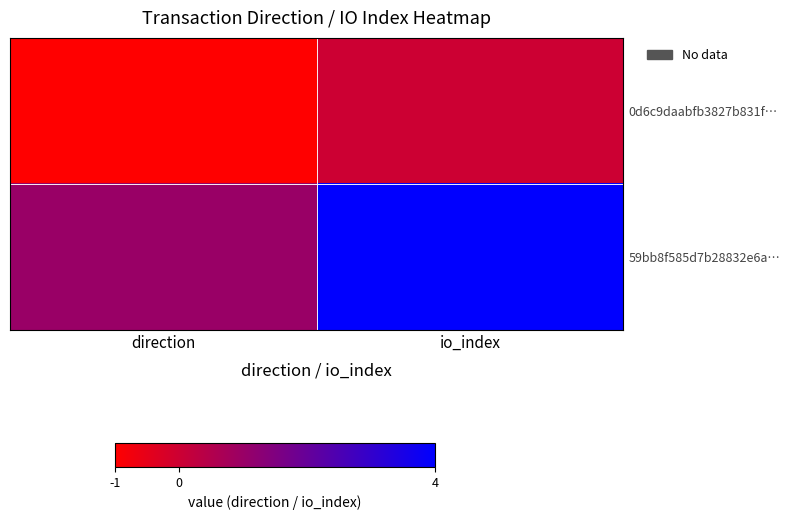

Between direction and io_index, which series saw the biggest shift?

59bb8f585d7b28832e6a…